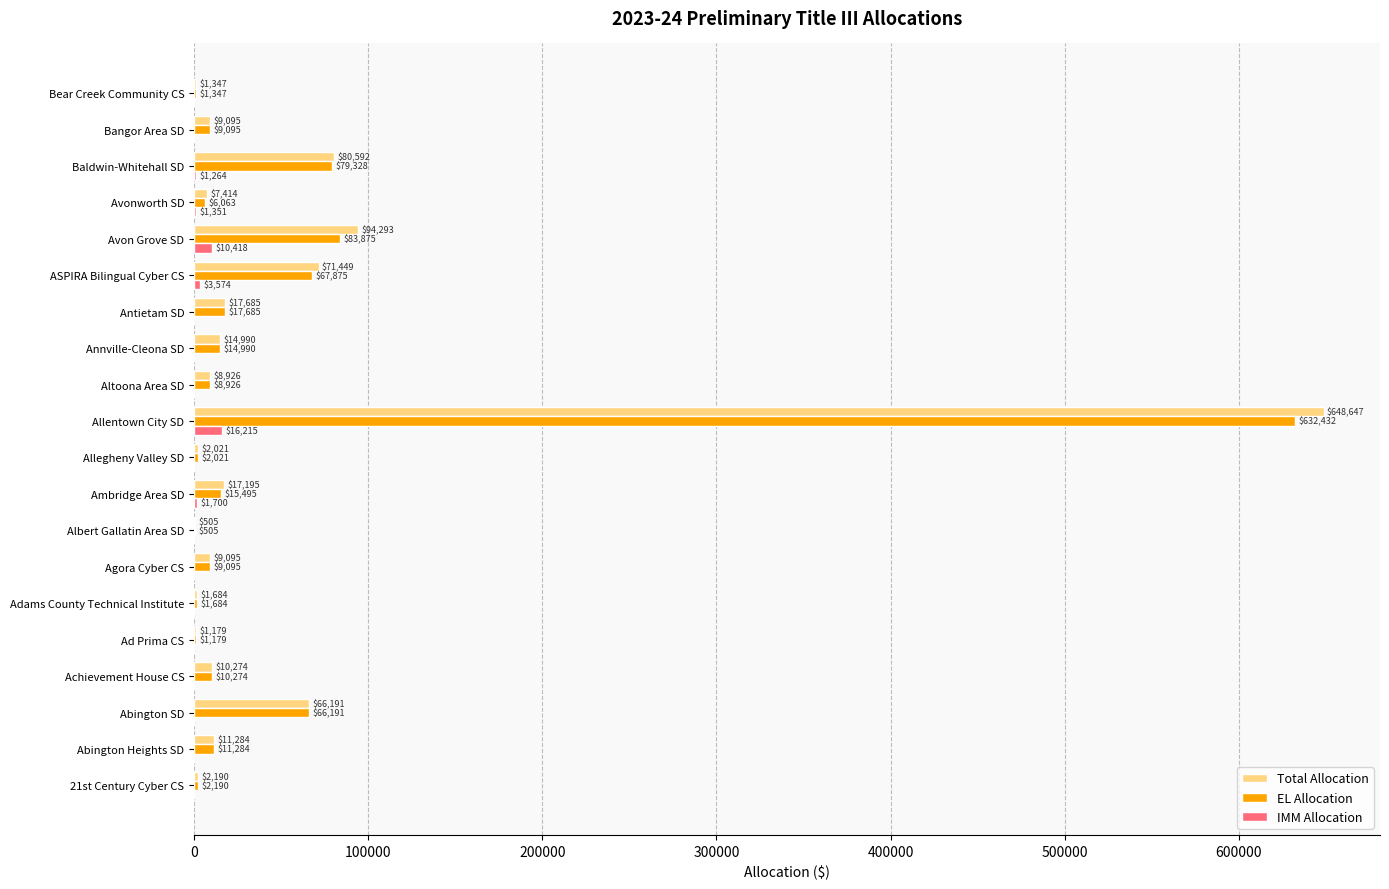

The EL Allocation series shows 14990 at Annville-Cleona SD. True or false?

True